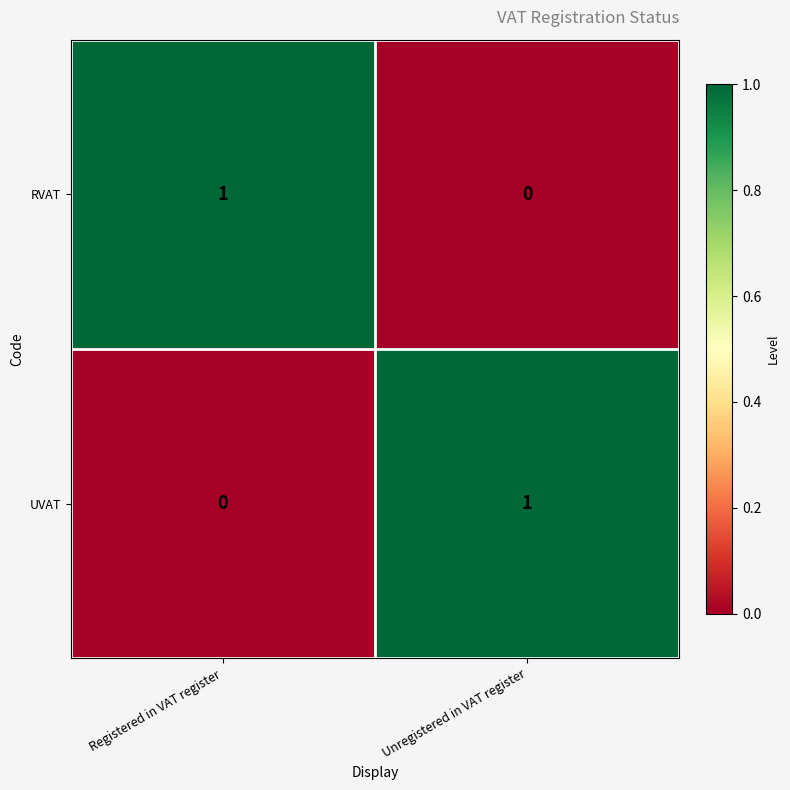

What is the spread (max minus min) of values at Registered in VAT register?

1